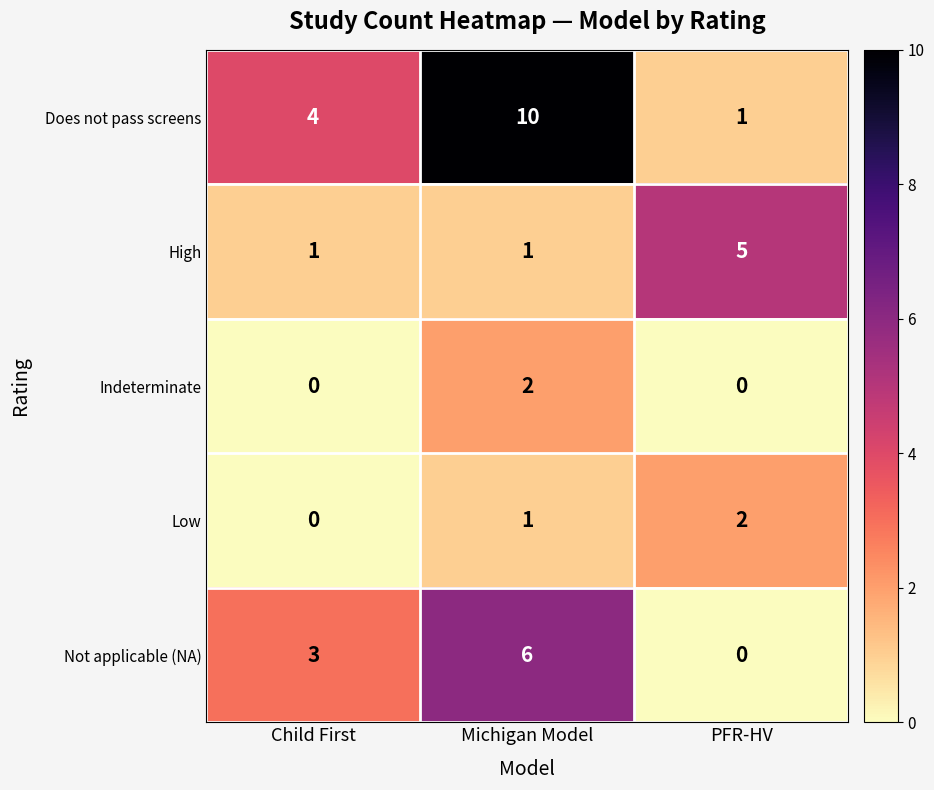

What is the difference between the Does not pass screens values at PFR-HV and Michigan Model?

9